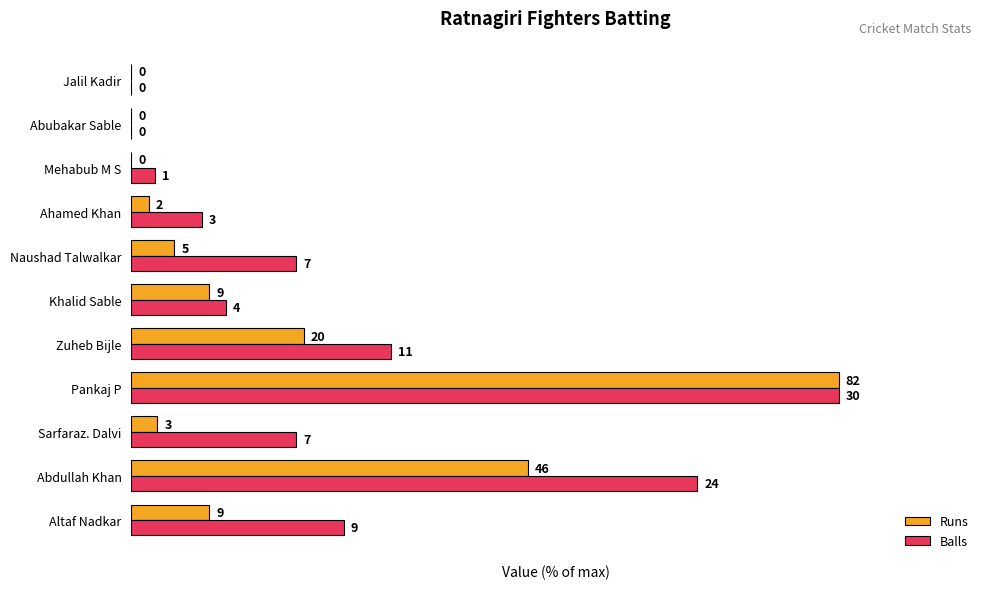

What are all the series names shown in the legend?

Runs, Balls